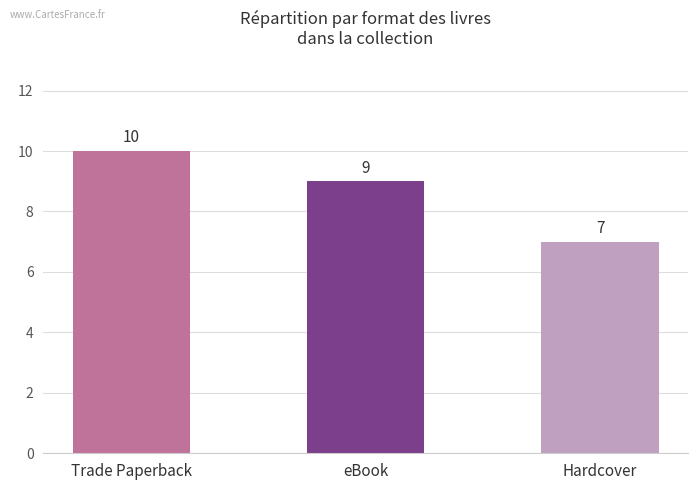

List the labels in order of value, smallest first.

Hardcover, eBook, Trade Paperback